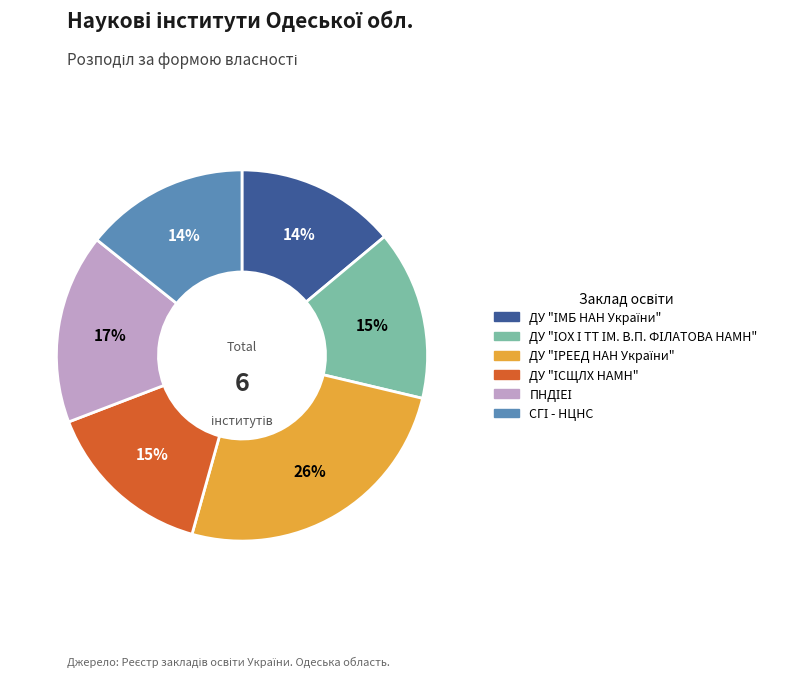

To the nearest percent, what is the average slice percentage?

17%